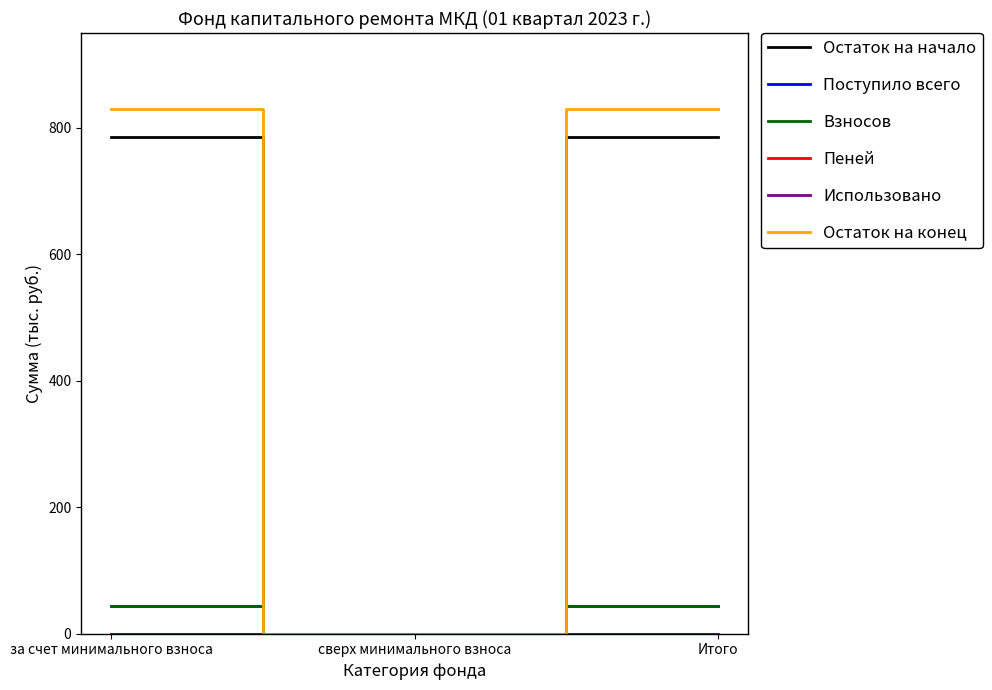

Is it true that Остаток на конец equals 829.7 at за счет минимального взноса?

True